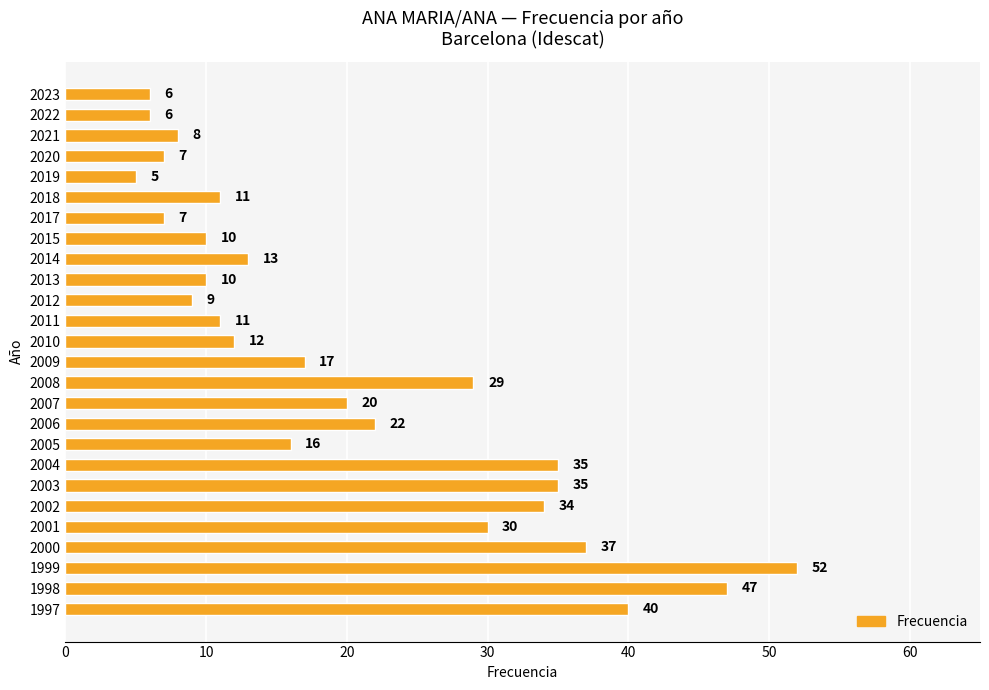

Which label corresponds to the smallest value in the chart?

2019